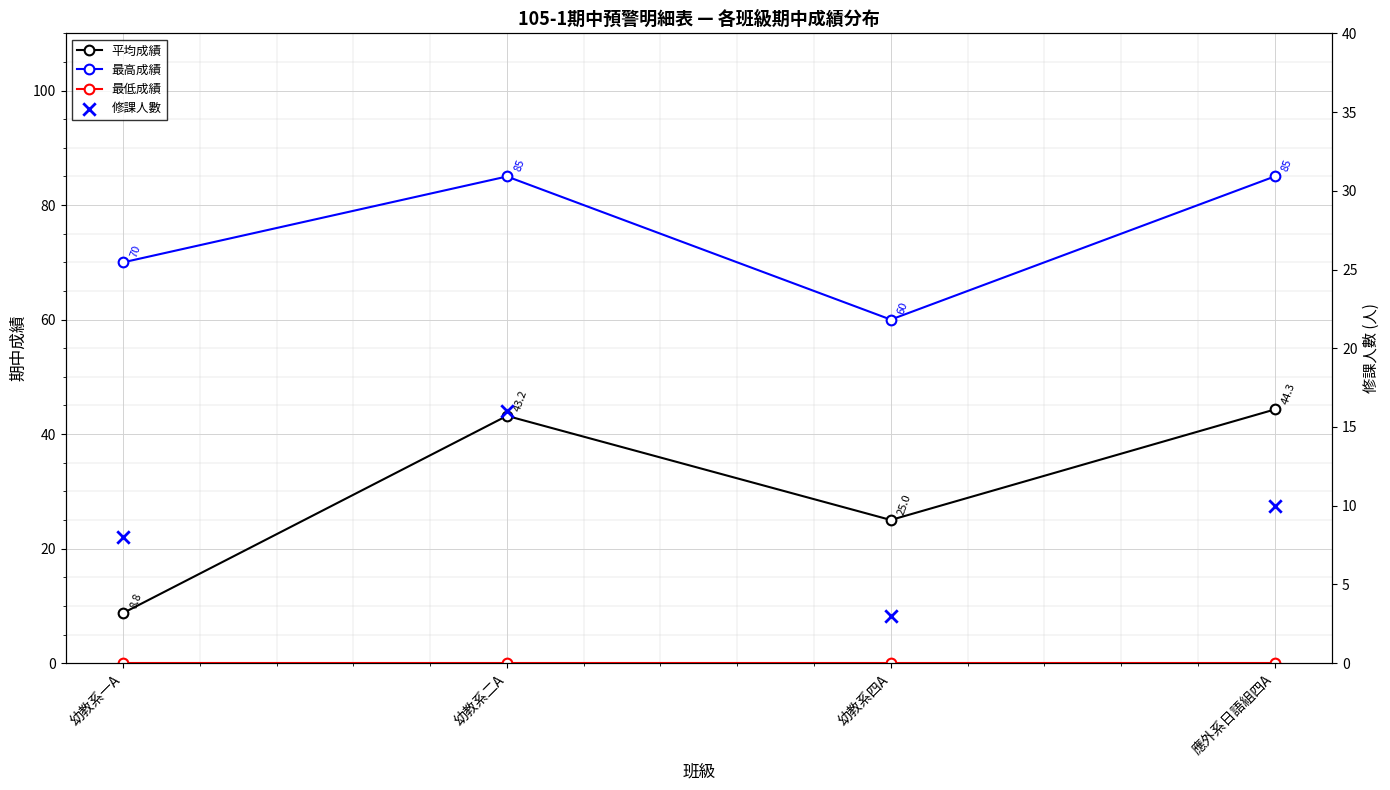

What are all the series names shown in the legend?

平均成績, 最高成績, 最低成績, 修課人數